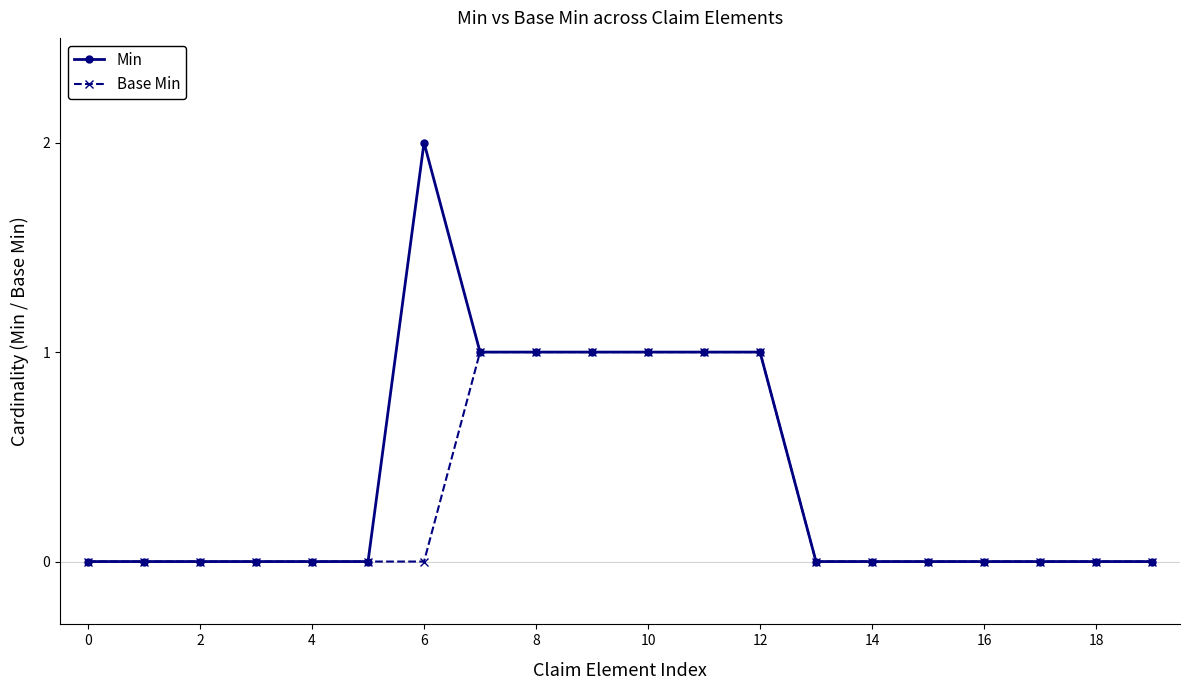

True or false: Min has more than 0 interior local peaks.

True